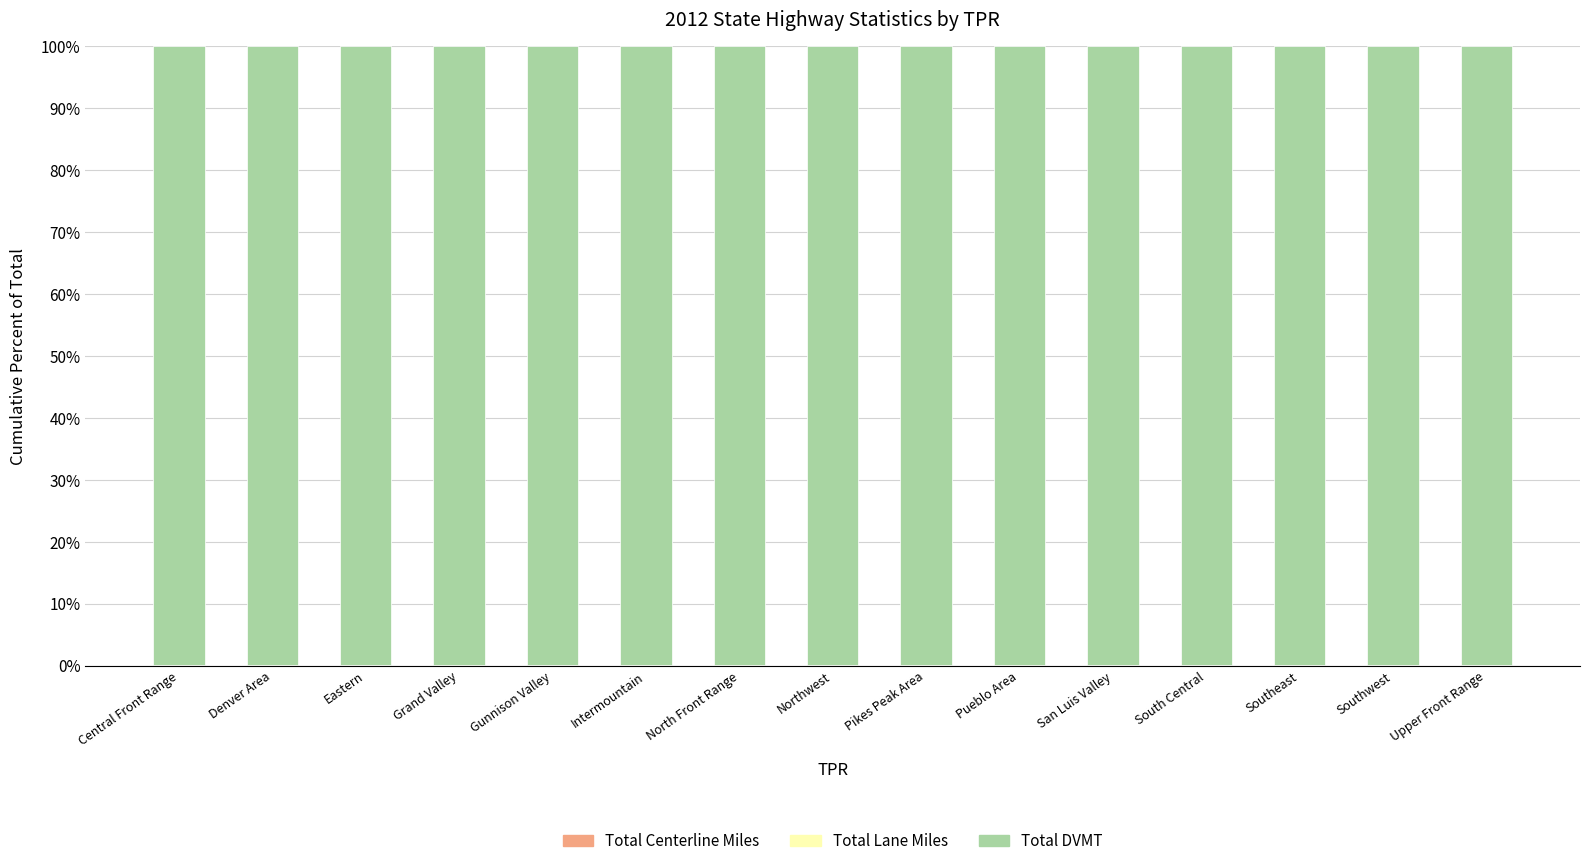

Count the number of data series in this chart.

3